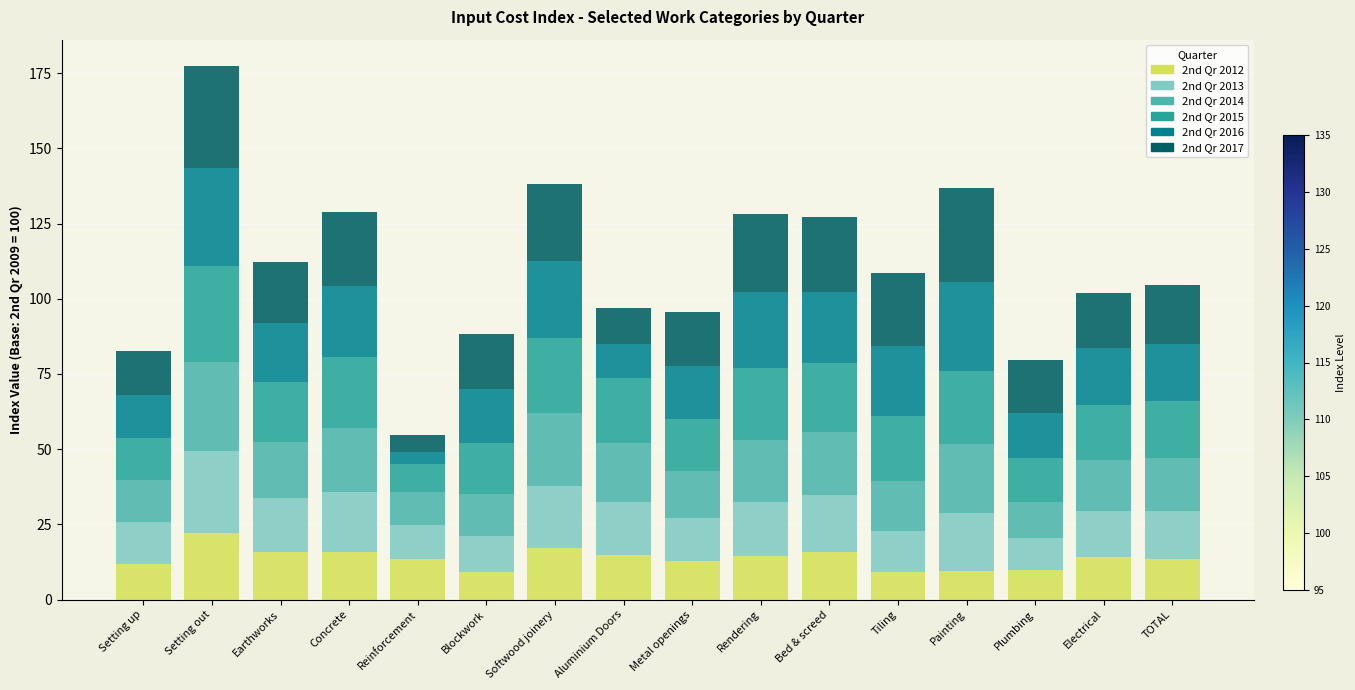

What is the total value across all series at Painting?

136.8